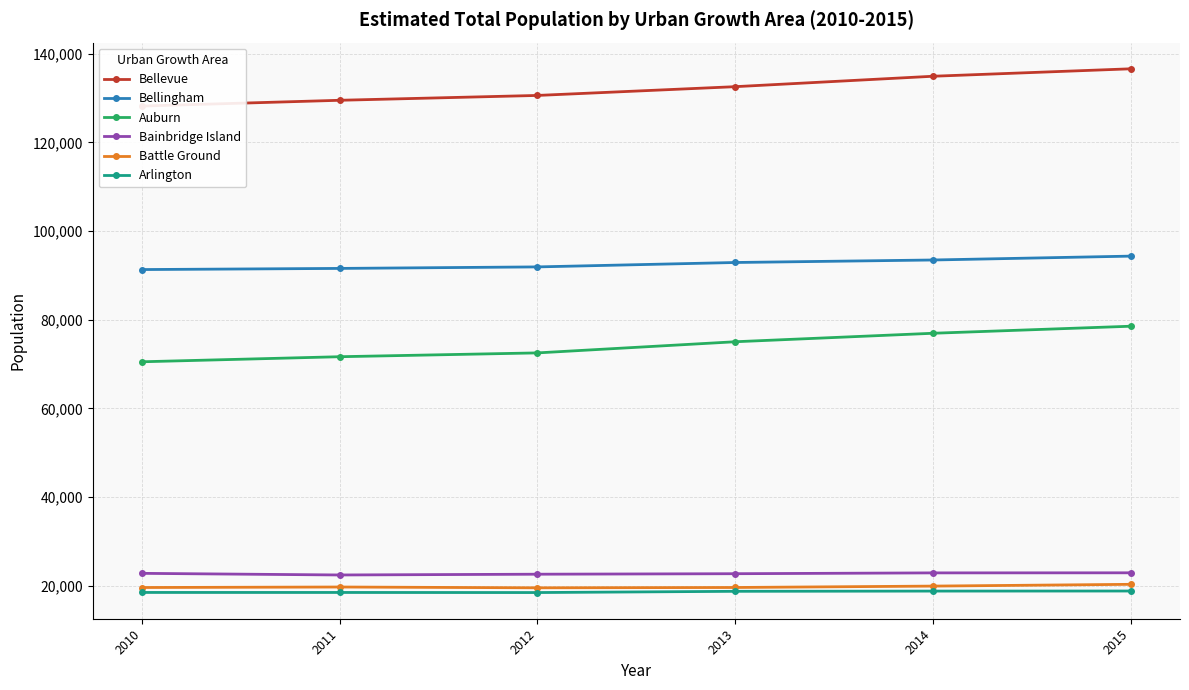

At which label is Arlington closest to 18653?

2013